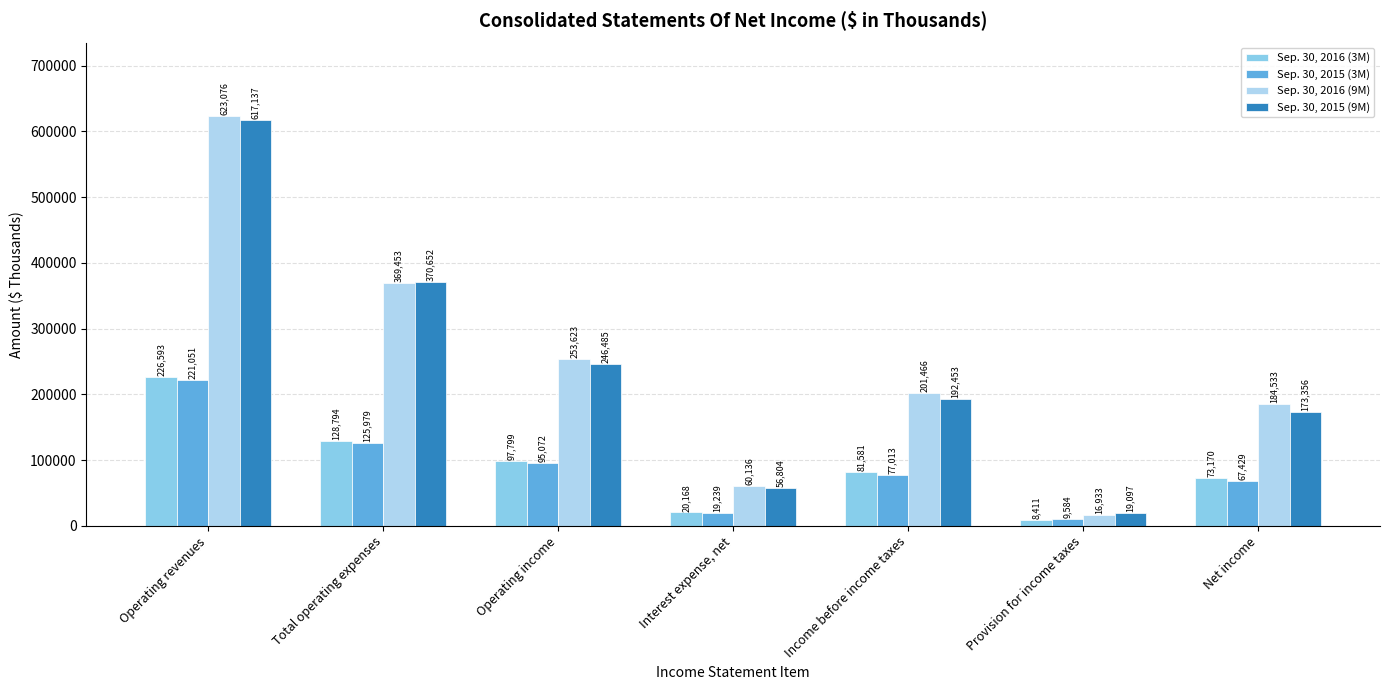

How many data points does each series have?

7